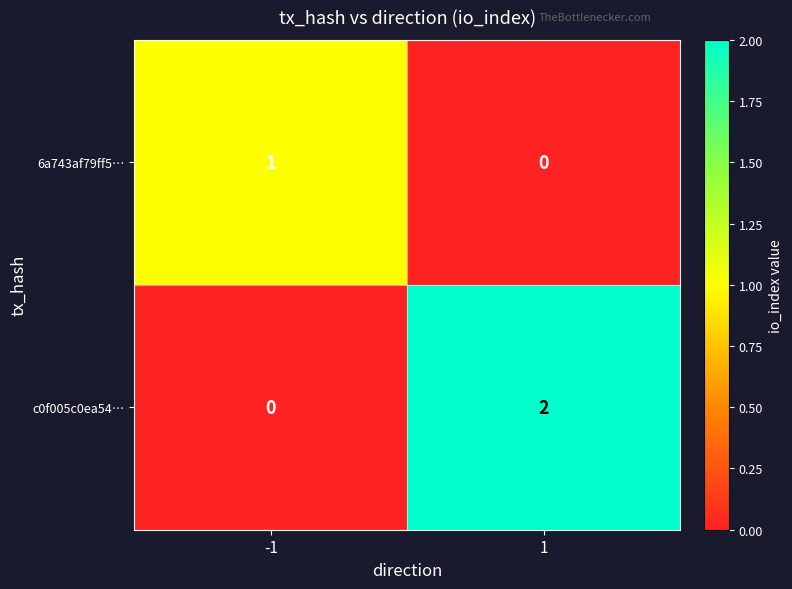

Is it true that c0f005c0ea54… equals 2 at 1?

True